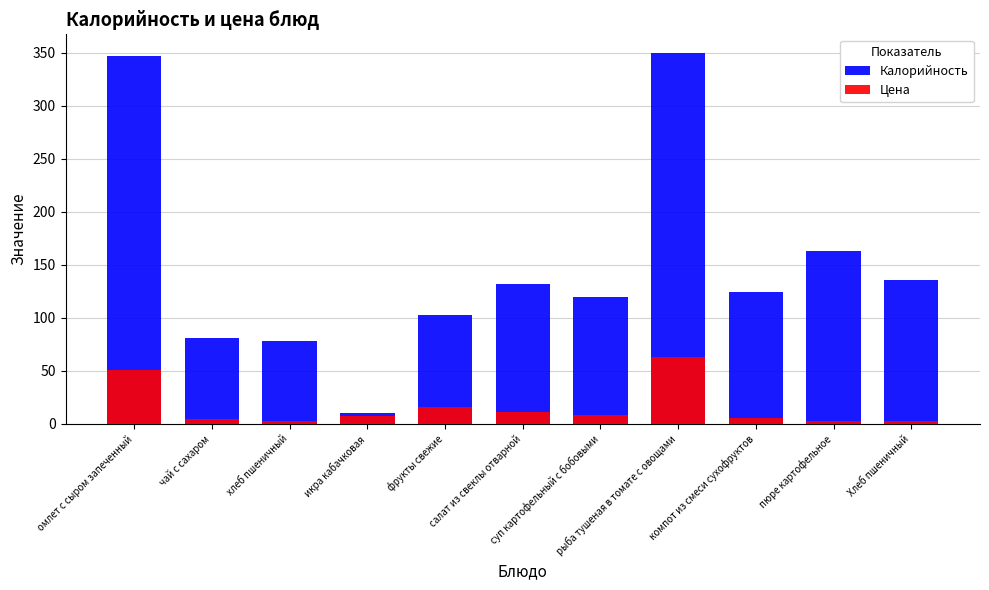

Does the chart contain any negative values?

No